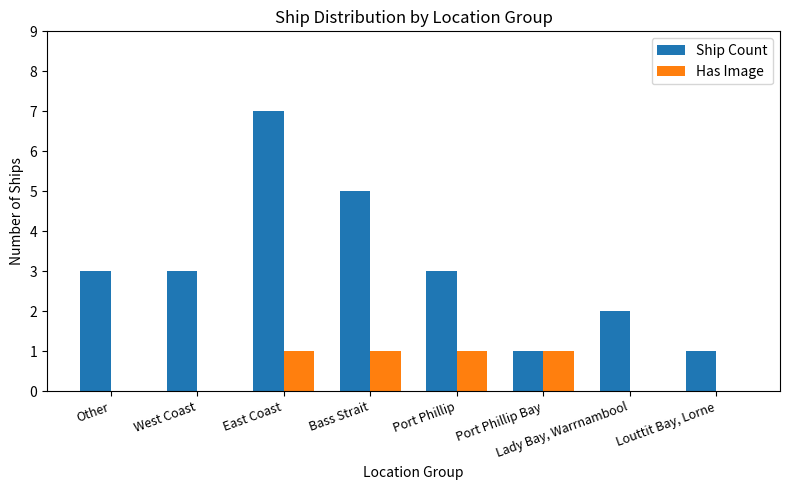

Which series changed the most between Lady Bay, Warrnambool and Louttit Bay, Lorne?

Ship Count